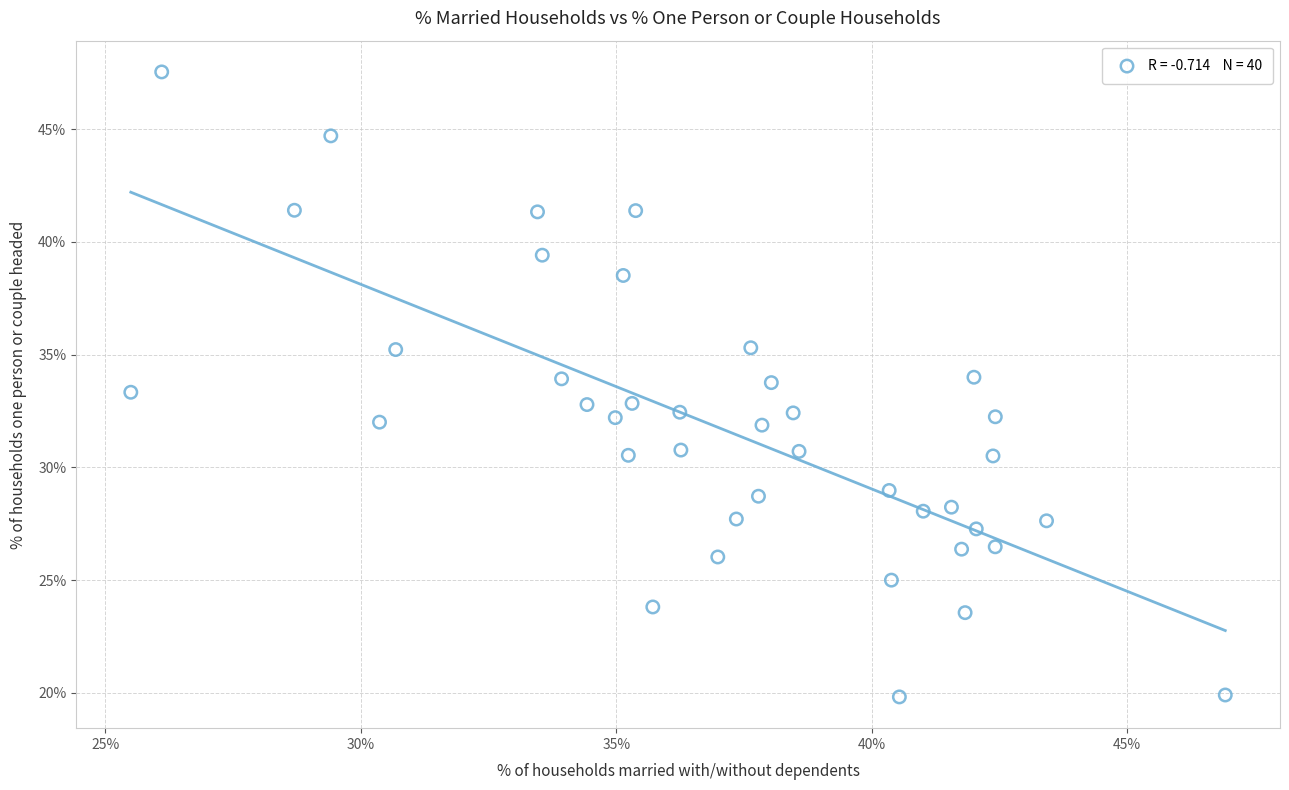

What is the range of Y values (max minus min)?

27.7